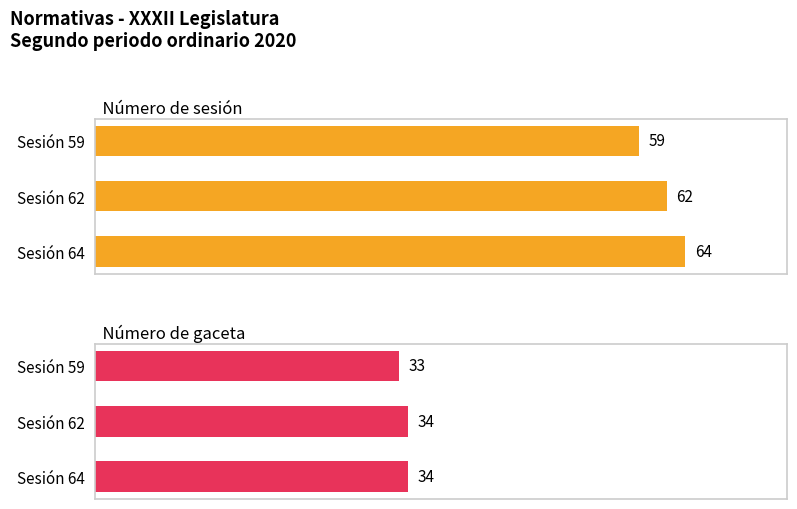

Rank the series at Sesión 62 from highest to lowest value.

Número de sesión, Número de gaceta